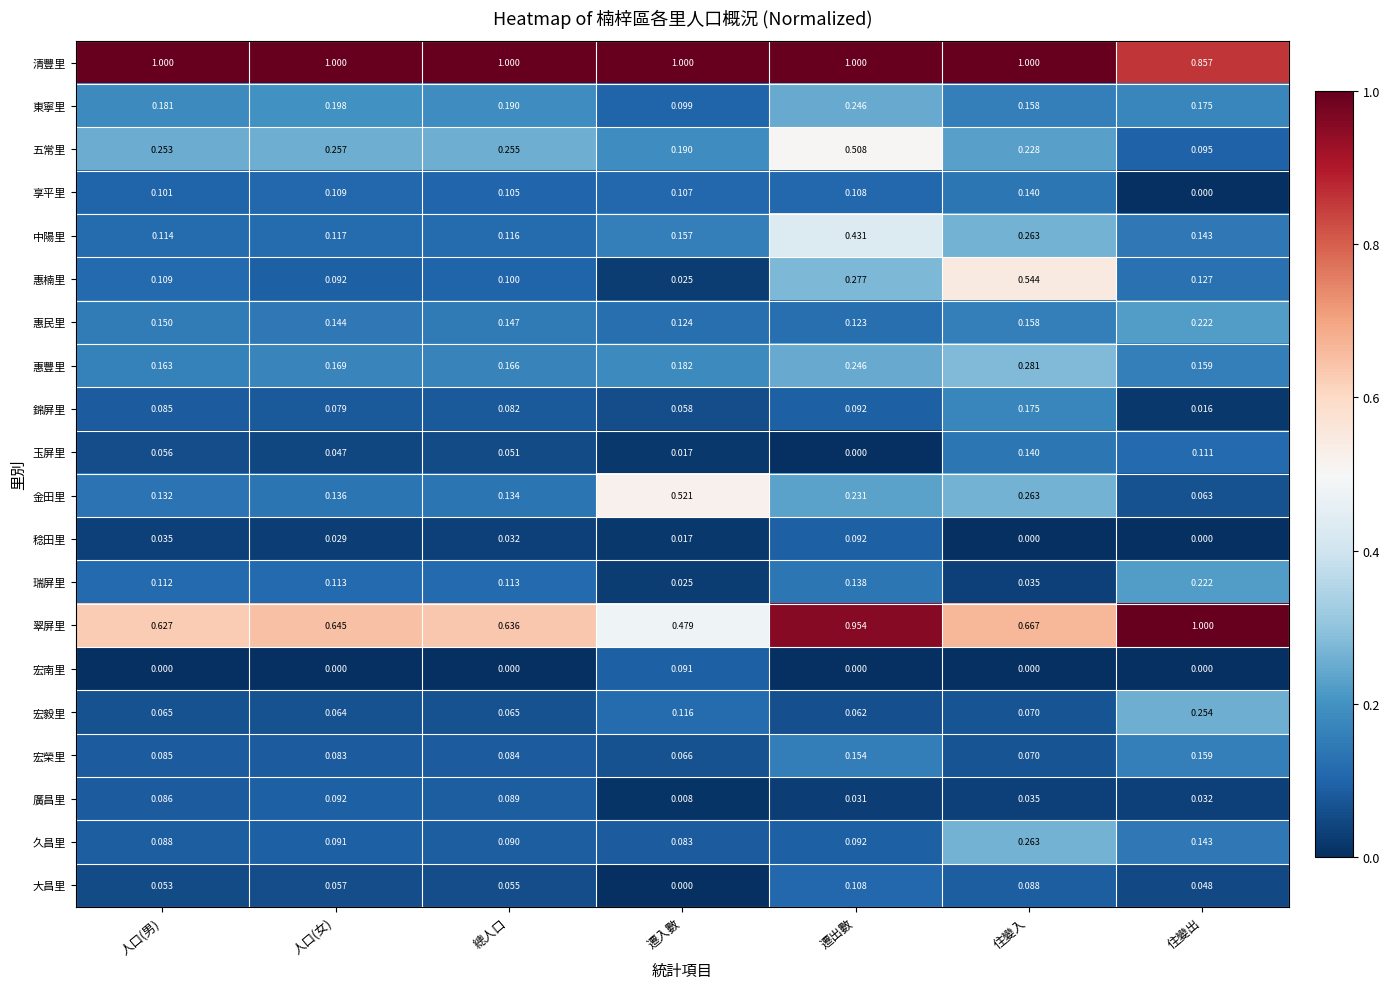

How many distinct data groups are displayed?

20